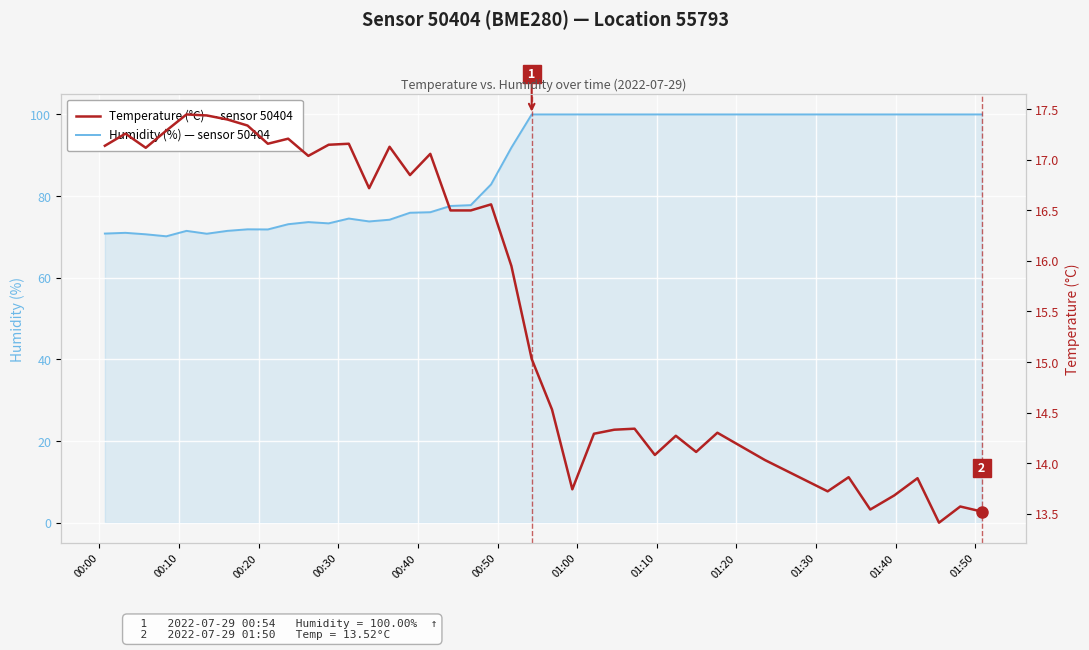

Is the value of Humidity (%) — sensor 50404 at 18 greater than the value of Temperature (°C) — sensor 50404 at 00:20?

Yes